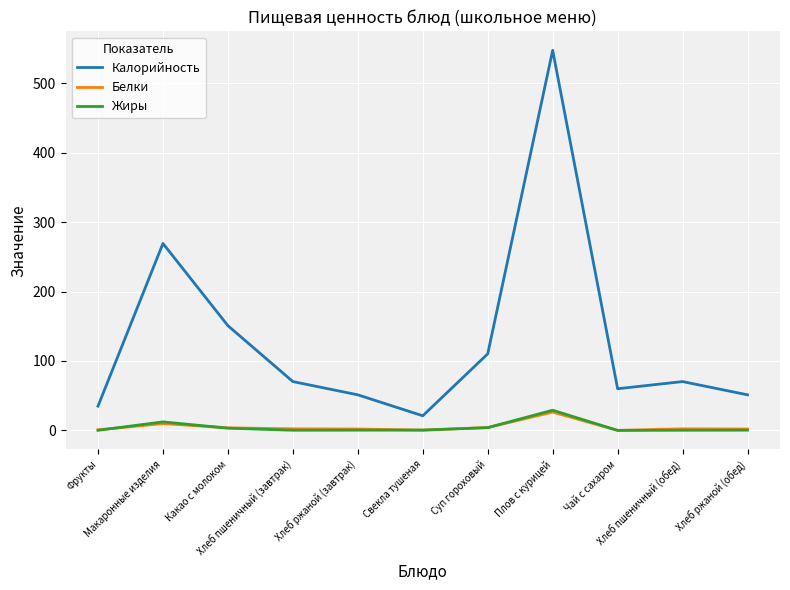

Which series has the widest spread of values?

Калорийность